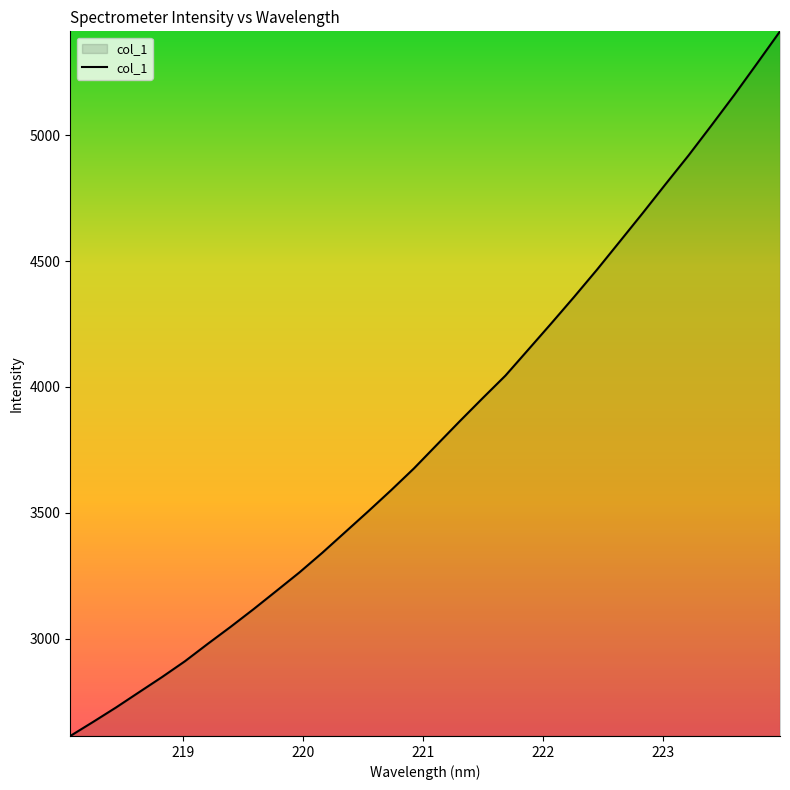

Reading right to left, extract all data points from this chart.

5413.4	5286.3	5160.5	5039.4	4920.3	4806.6	4691.5	4578.7	4466.4	4358.2	4252.7	4149.0	4045.4	3955.4	3863.8	3770.2	3676.4	3589.5	3505.5	3423.4	3341.3	3263.0	3189.9	3117.2	3047.1	2979.3	2909.9	2847.0	2786.9	2726.5	2669.2	2613.1